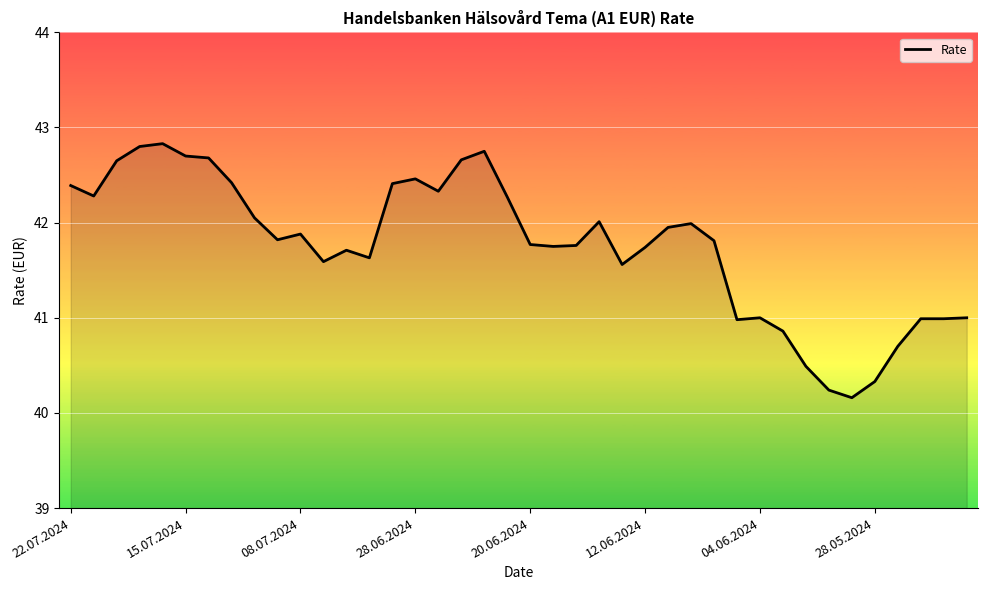

What is the smallest value displayed?

40.2